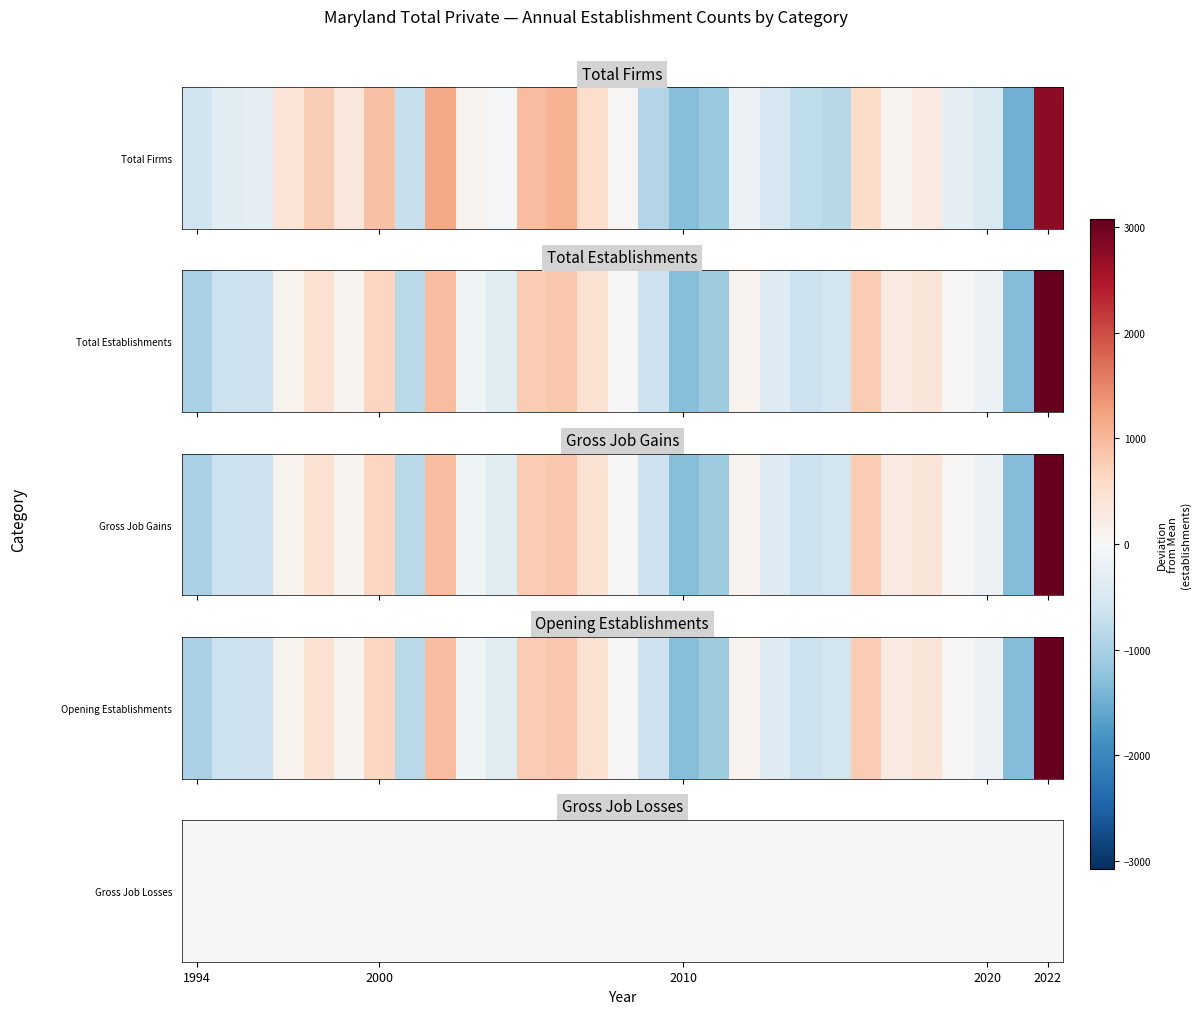

How many values in the Total Establishments series exceed 11?

15